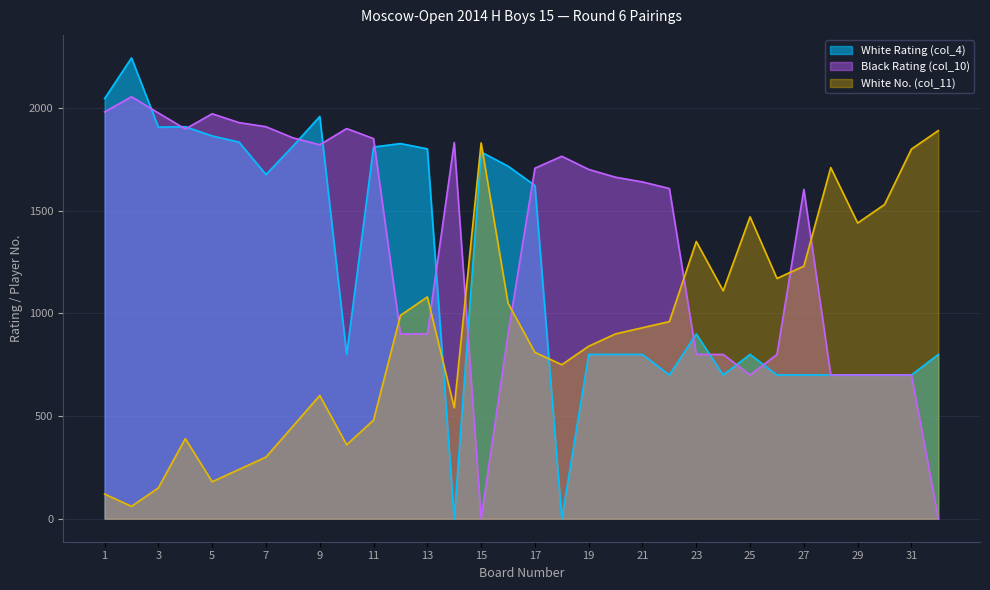

Which label corresponds to the largest value in the chart?

2